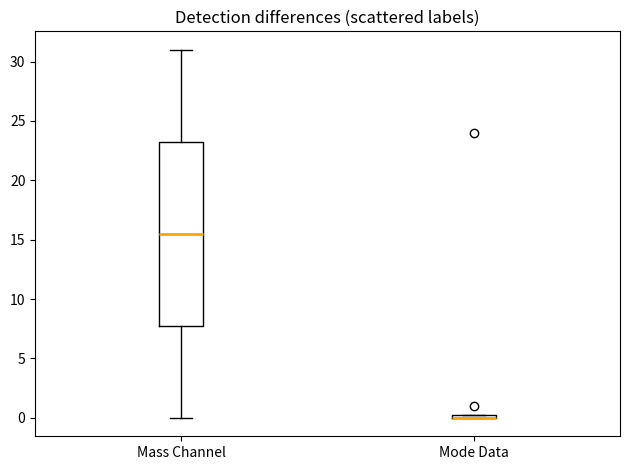

Where does the lower whisker of the box for Mass Channel end on the y-axis? The values are not printed on the chart, so give them approximately, as read against the axis.

0.0